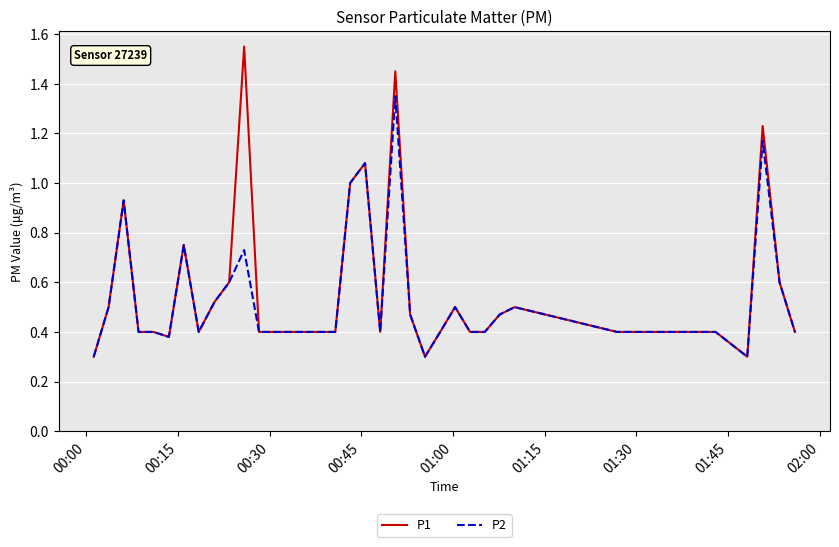

Rank the series by their maximum value, from highest to lowest.

P1, P2